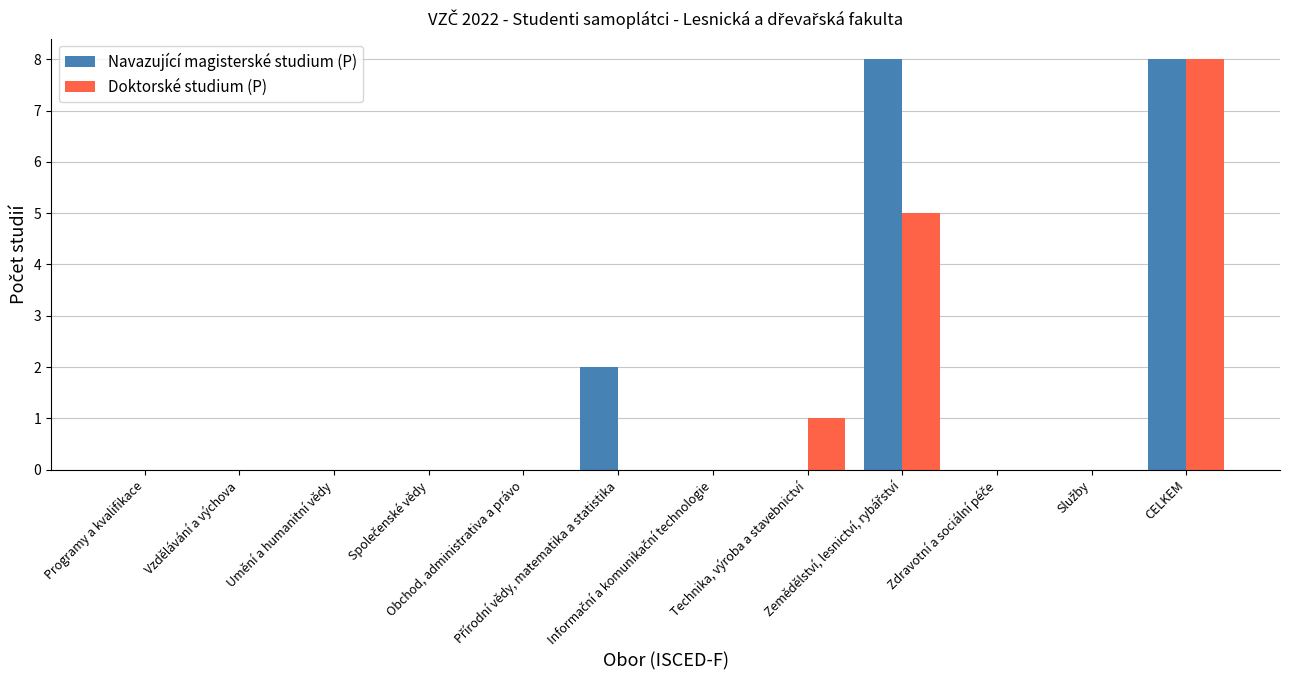

What is the maximum value shown in the chart?

8